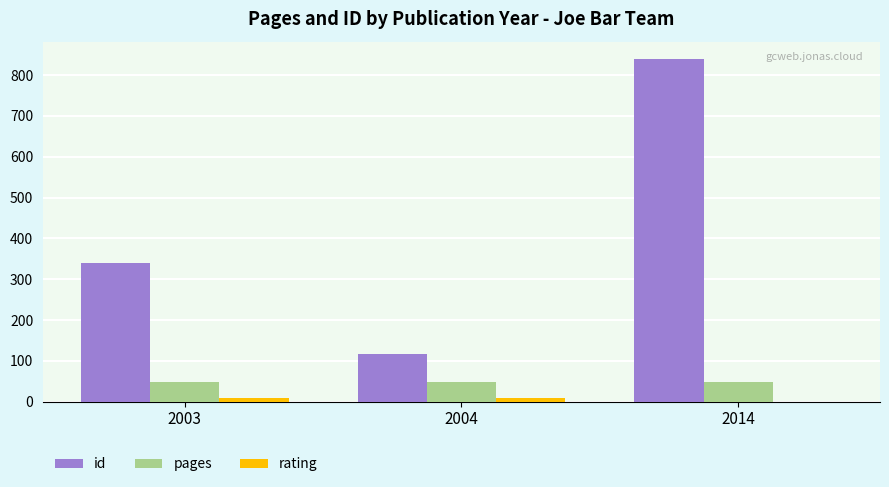

The value of id at 2004 is 202. True or false?

False